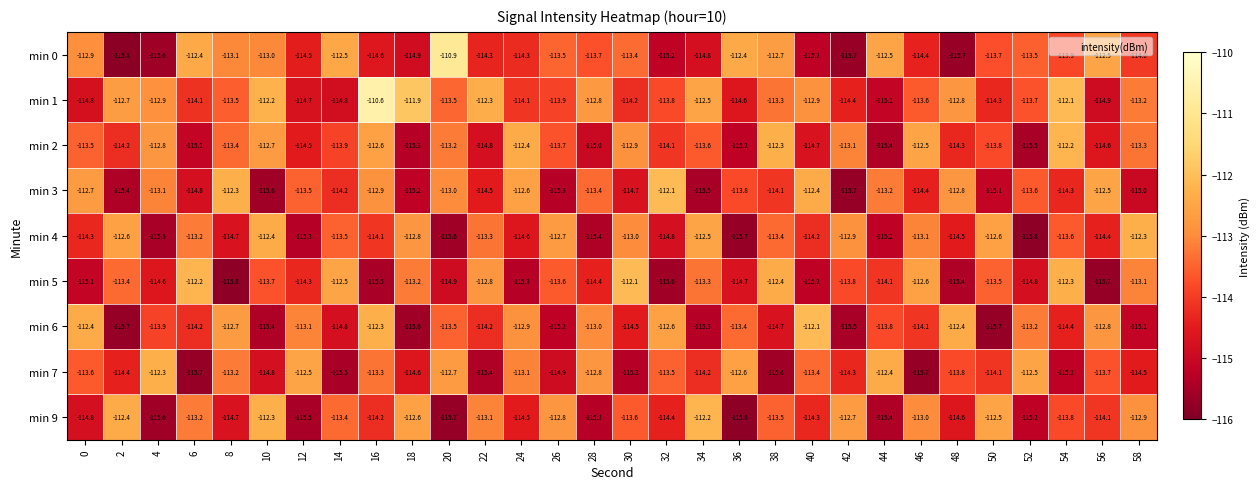

What is the greatest value displayed?

-110.6